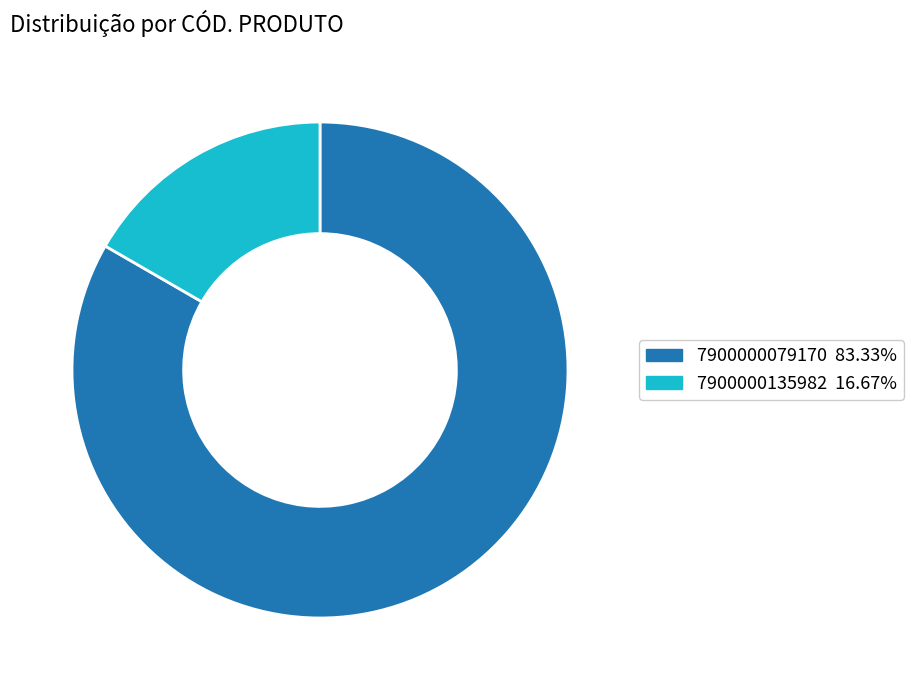

Is the sum of 7900000135982 and 7900000079170 greater than half?

Yes